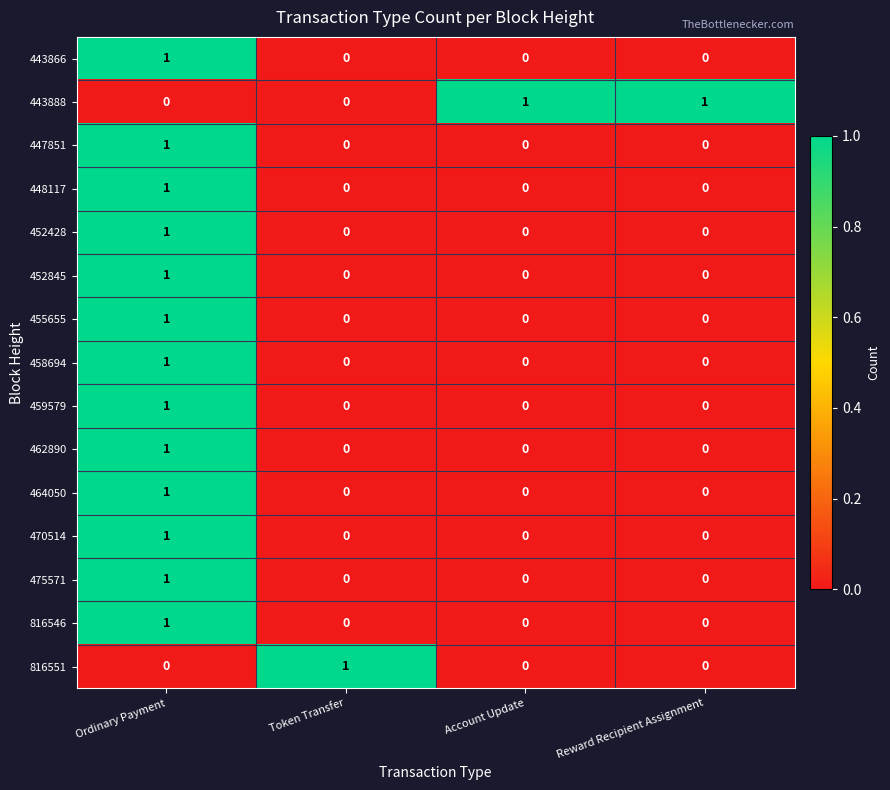

Count the 452845 values in the range 0 to 1.

4